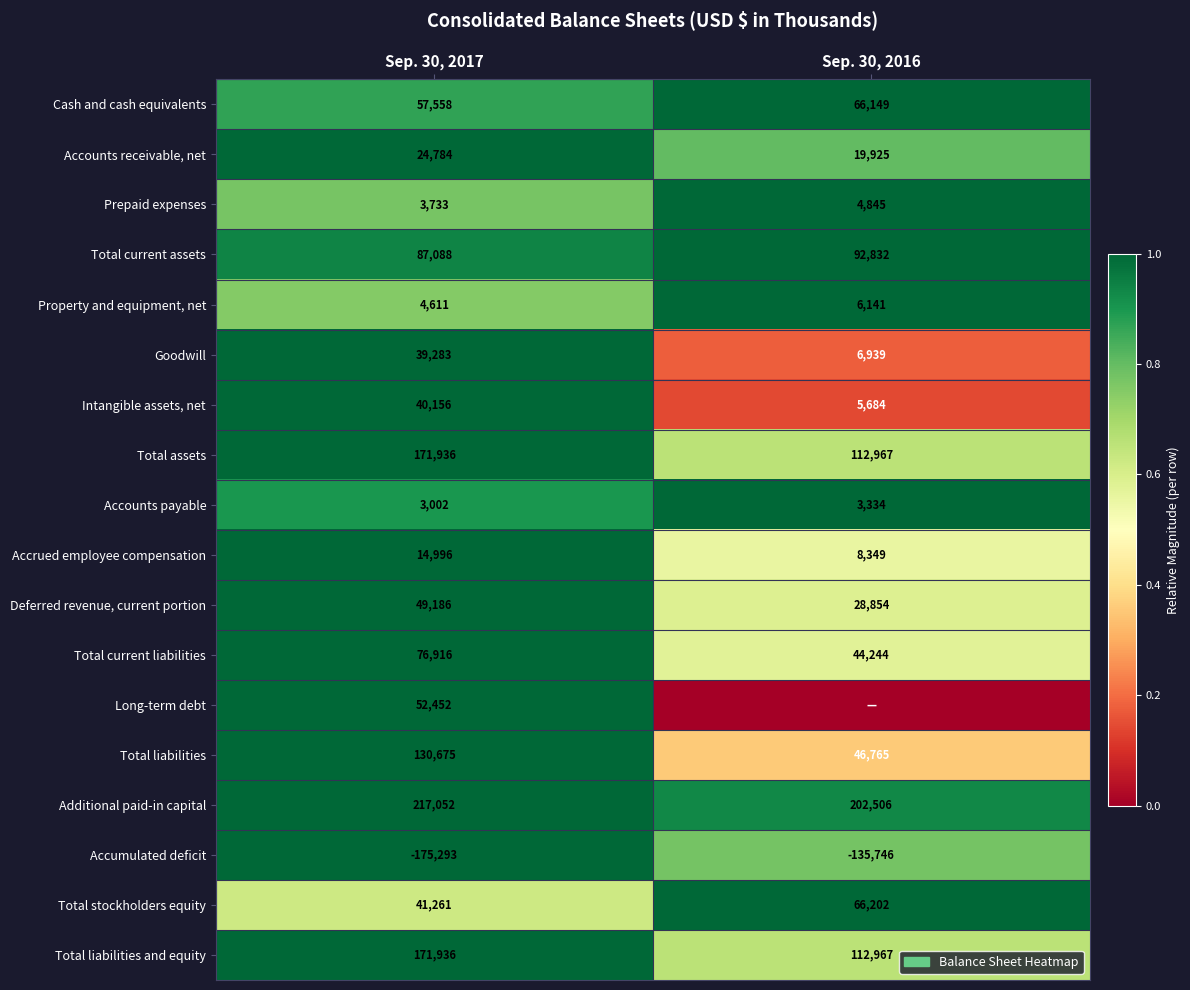

Is the value of Property and equipment, net at Sep. 30, 2016 greater than the value of Total current assets at Sep. 30, 2016?

No